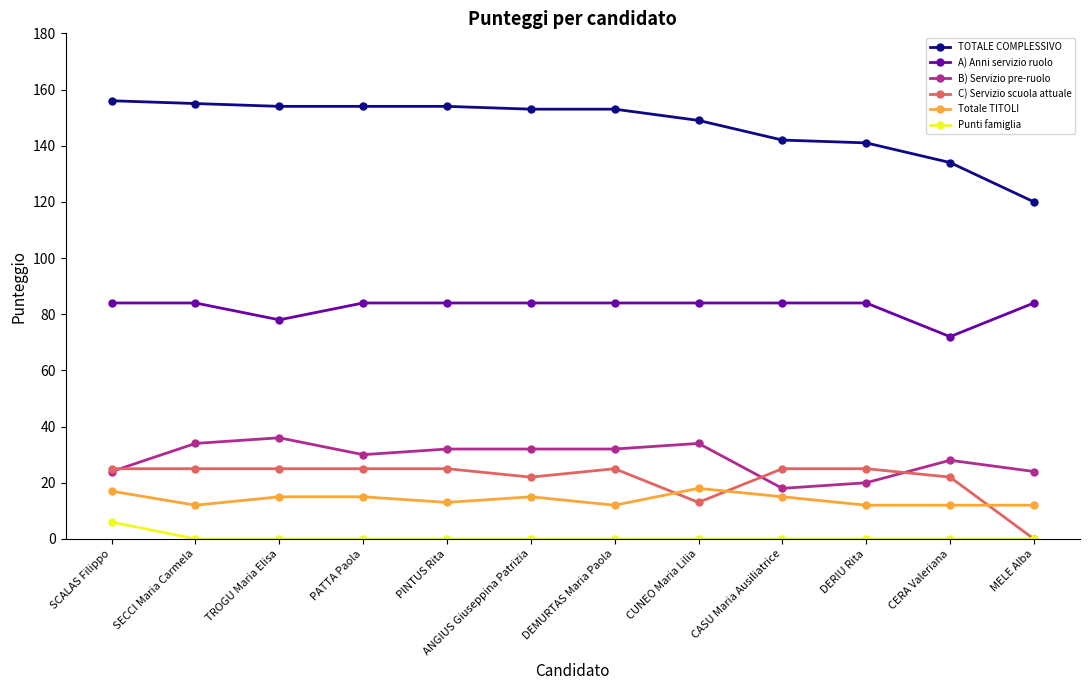

How many values in C) Servizio scuola attuale are above zero?

11